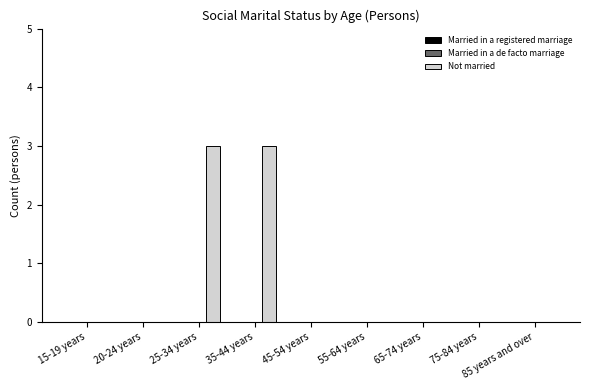

What is the sum of all values?

6